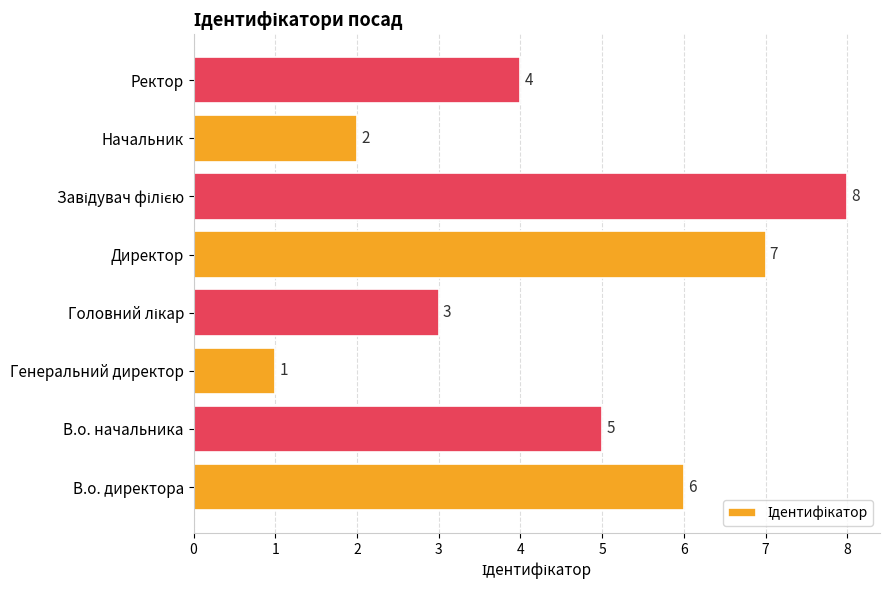

The chart shows a value of 4 at Директор. True or false?

False